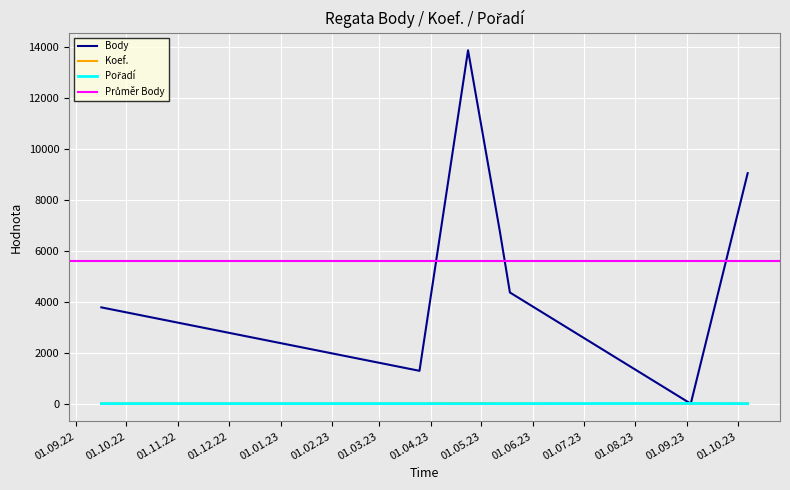

Is the value of Pořadí at 2023-05-12 greater than the value of Body at 2022-09-16?

No